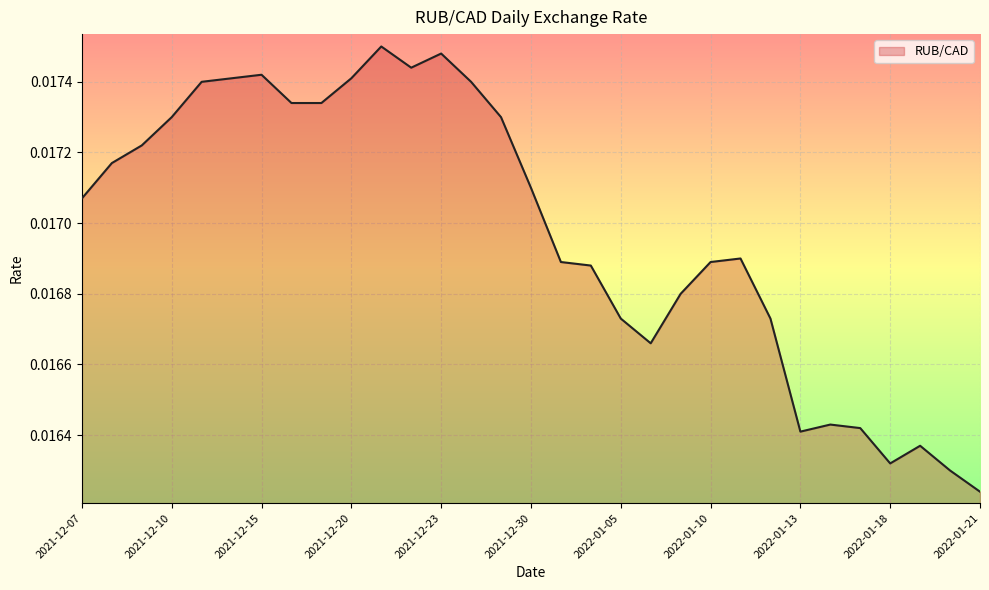

How many series are shown in this chart?

1